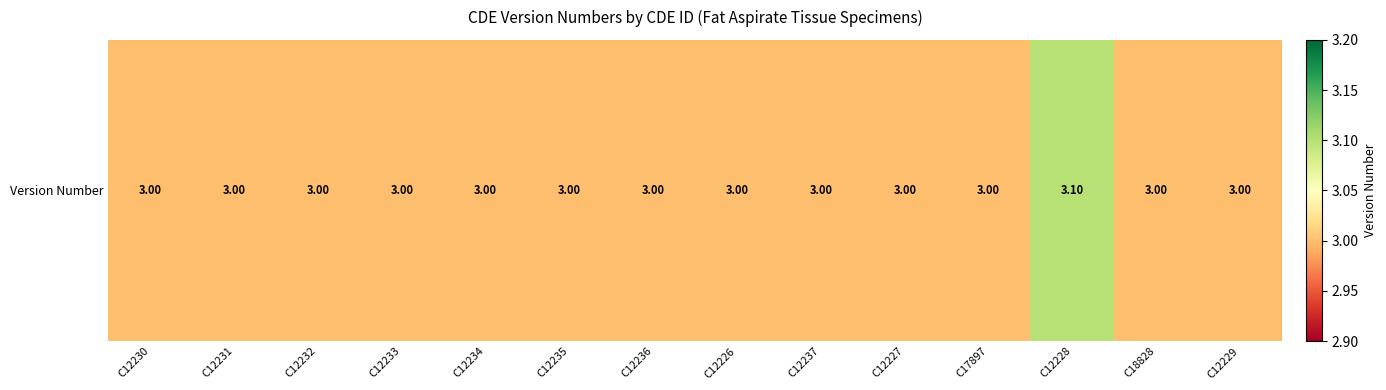

Reading left to right, transcribe all the data shown in this chart.

3.0	3.0	3.0	3.0	3.0	3.0	3.0	3.0	3.0	3.0	3.0	3.1	3.0	3.0